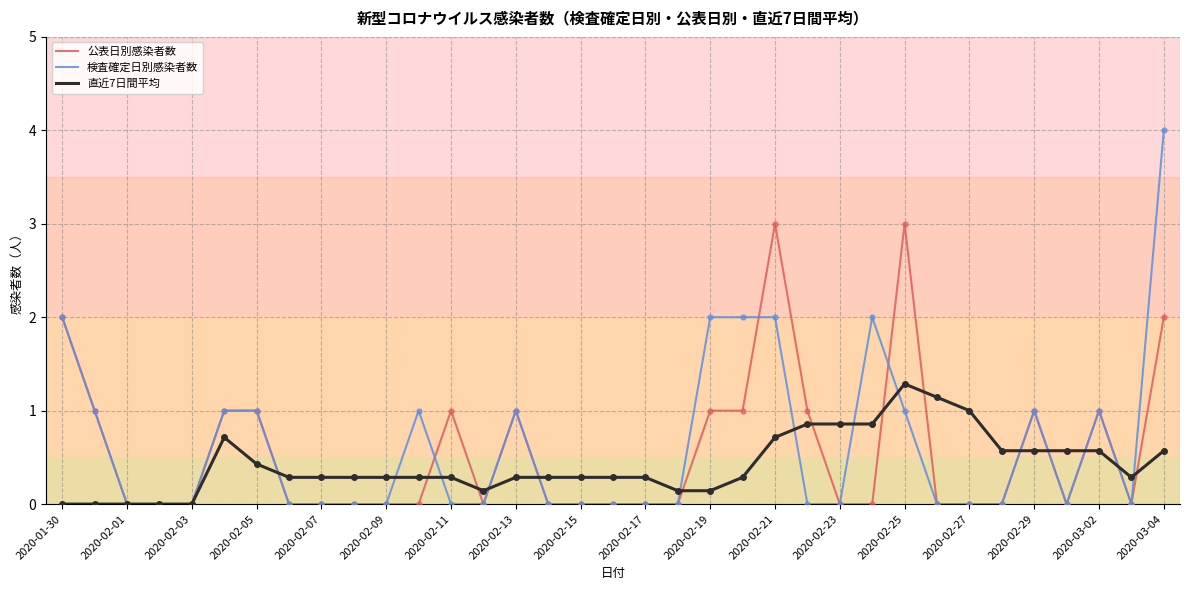

List the series in order of their peak value, highest first.

検査確定日別感染者数, 公表日別感染者数, 直近7日間平均